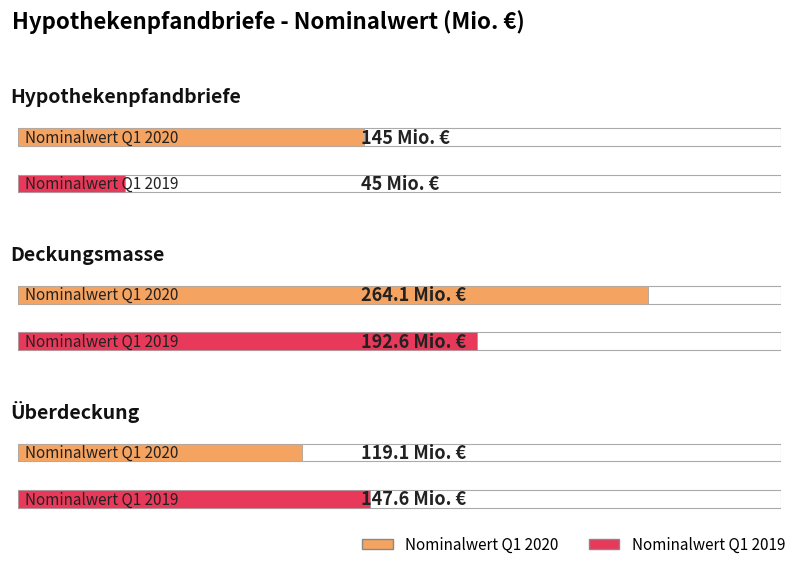

What is the total value across all series at Hypothekenpfandbriefe?

190.0